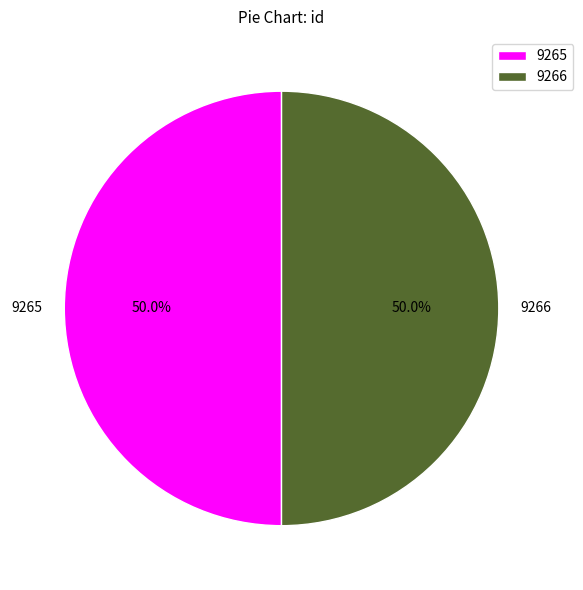

How much of the chart is everything except 9265?

50.0%